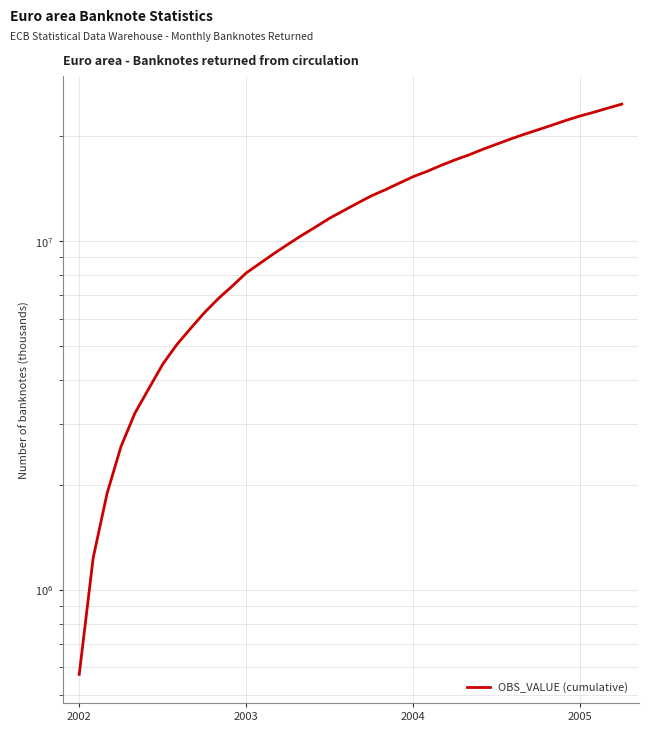

What is the average value?

12608073.0